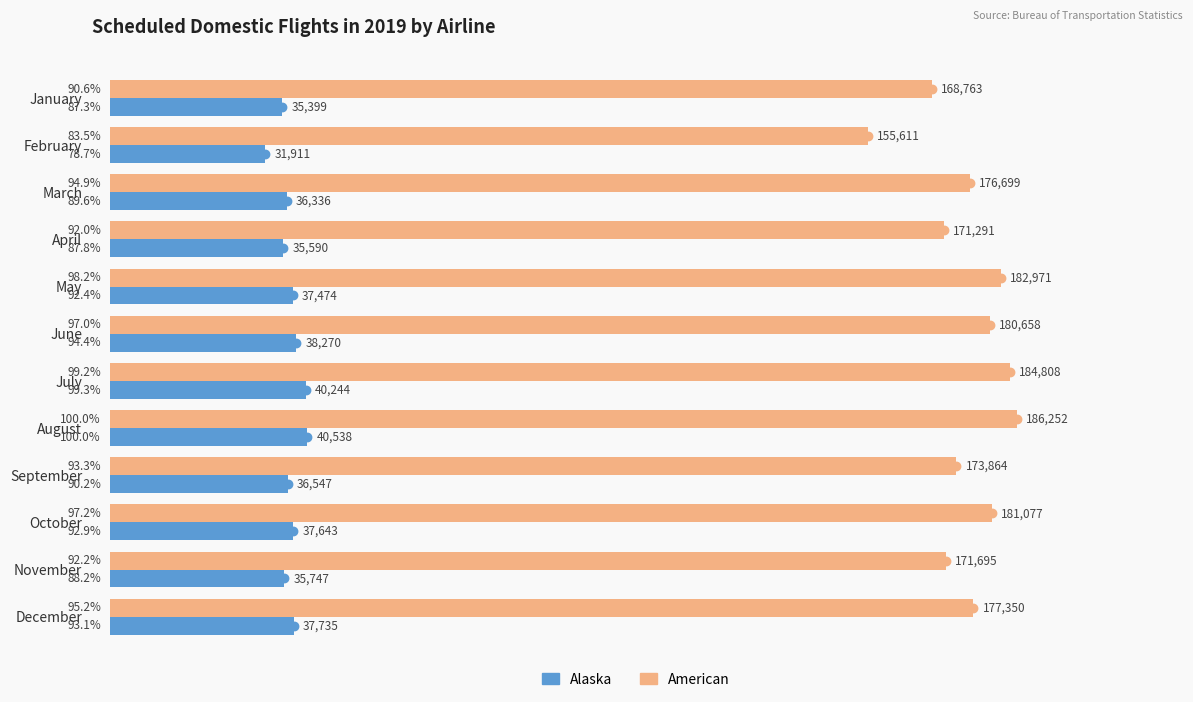

What is the total value across all series at January?

204162